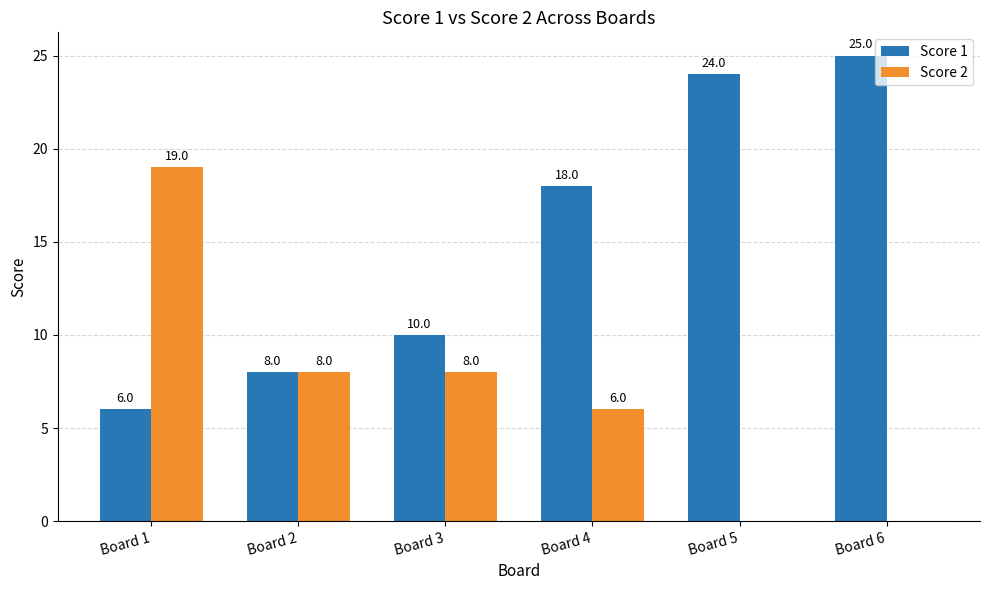

What is the approximate value of Score 1 at Board 6?

25